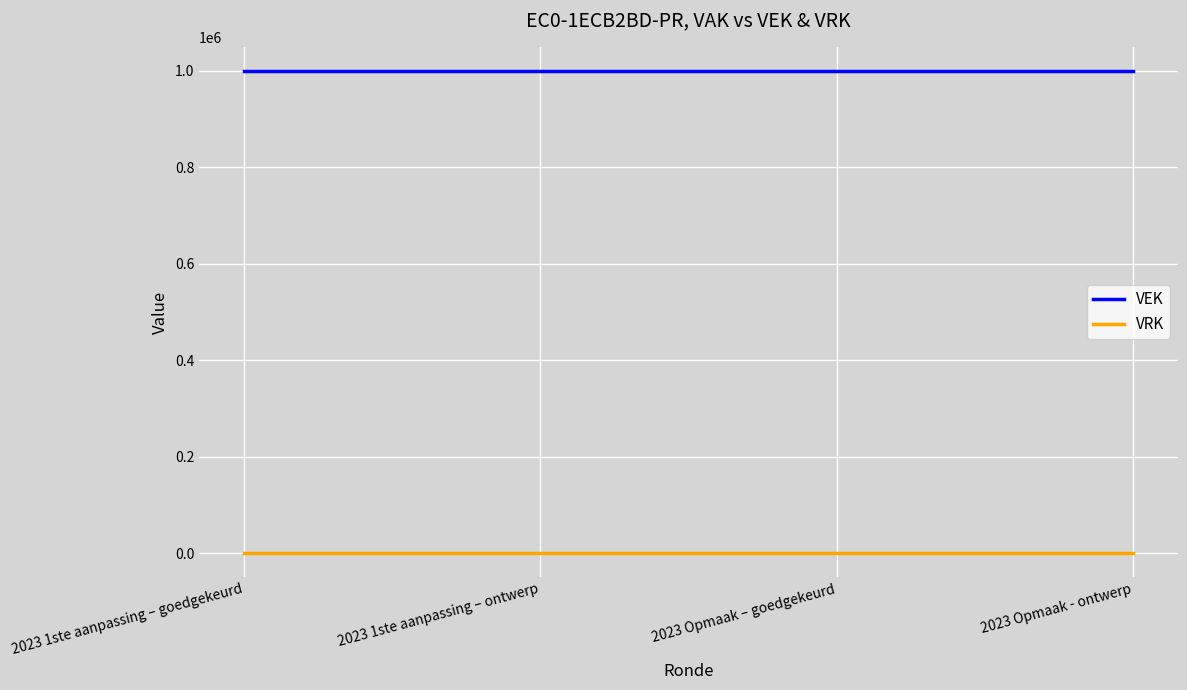

Count the number of data series in this chart.

2